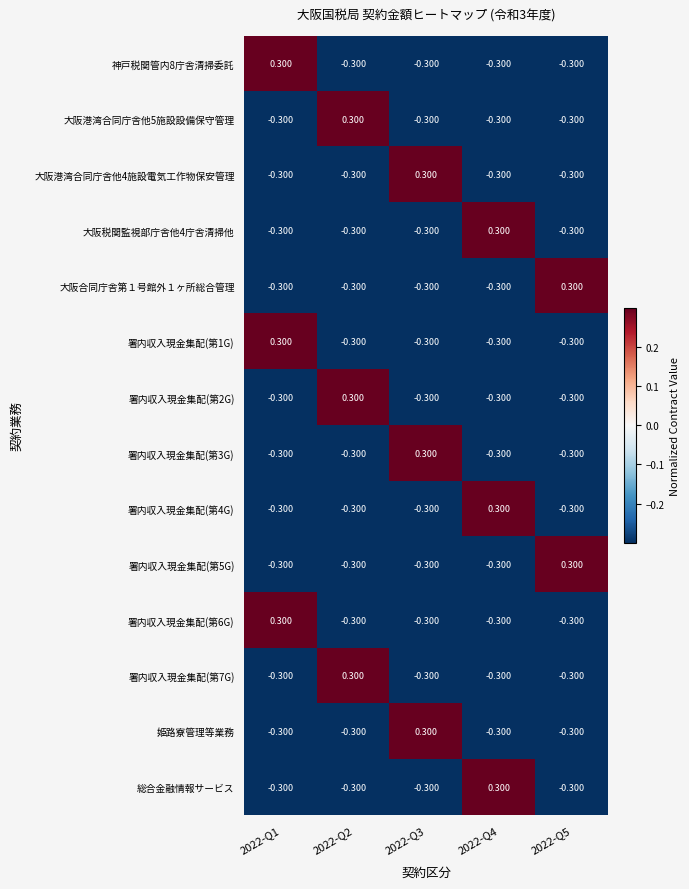

Is the value of 署内収入現金集配(第2G) at 2022-Q2 greater than the value of 大阪港湾合同庁舎他4施設電気工作物保安管理 at 2022-Q2?

Yes